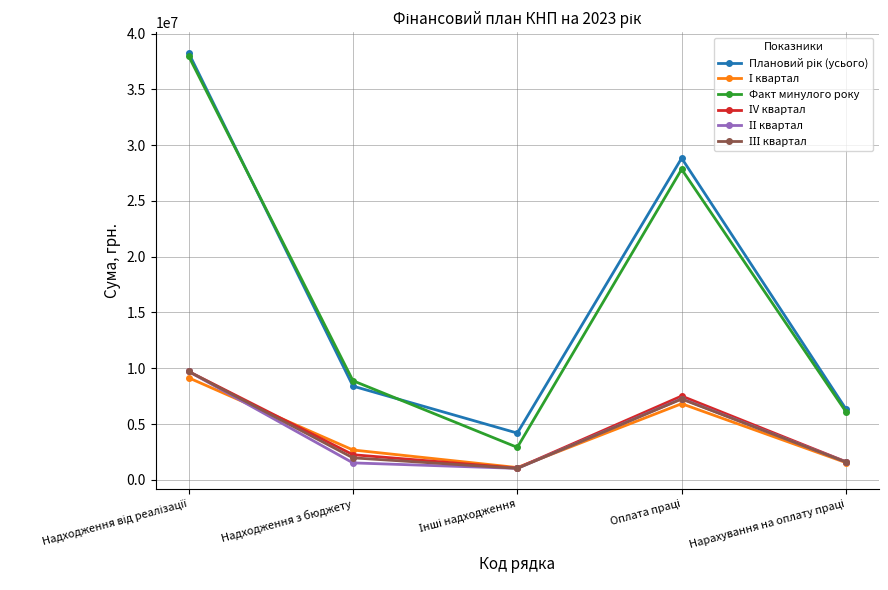

What is the label of the 2nd point from the left?

Надходження з бюджету